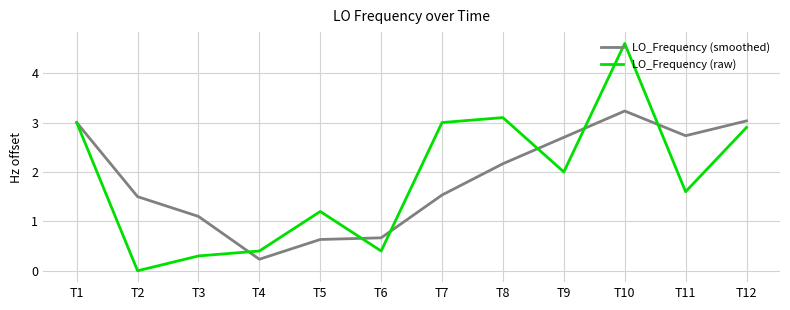

Is it true that LO_Frequency (smoothed) equals 3.0 at T1?

True